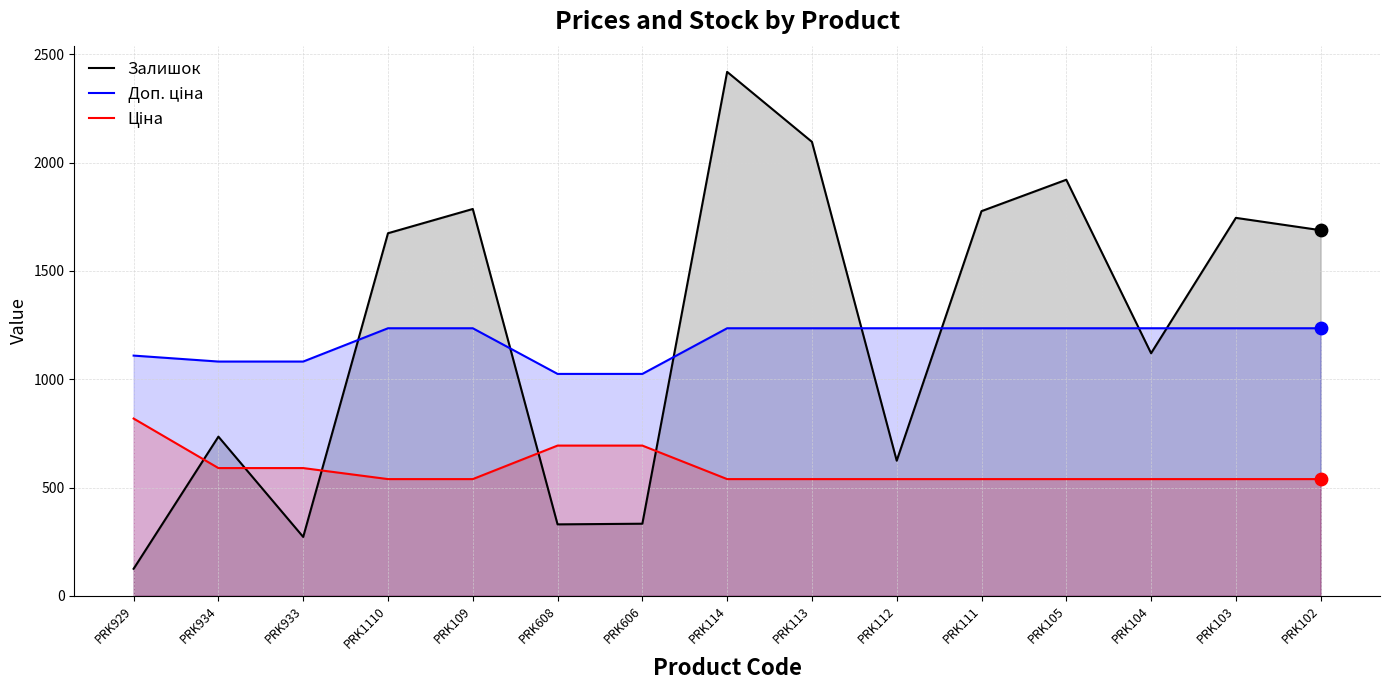

Which series has the largest total across all categories?

Залишок